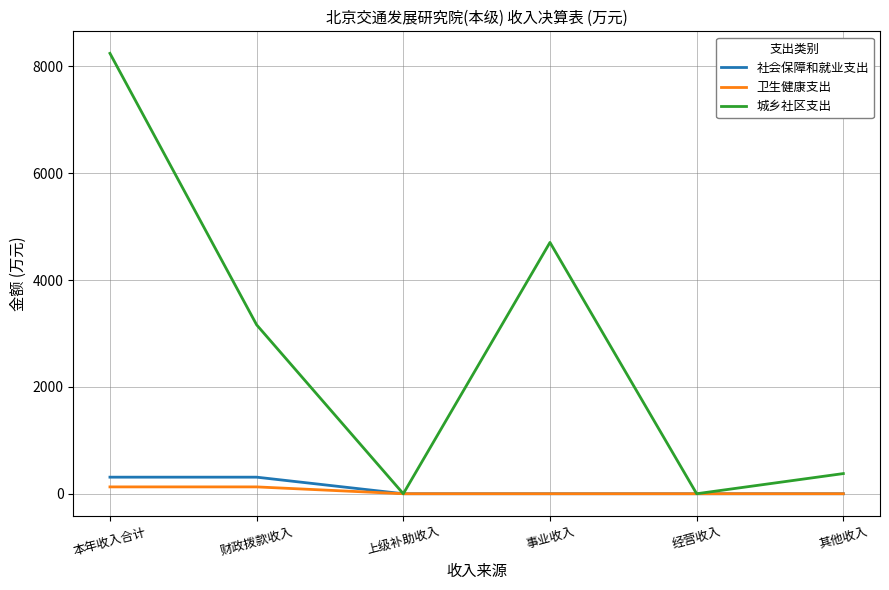

True or false: 社会保障和就业支出 has a value of 0.0 at 事业收入.

True